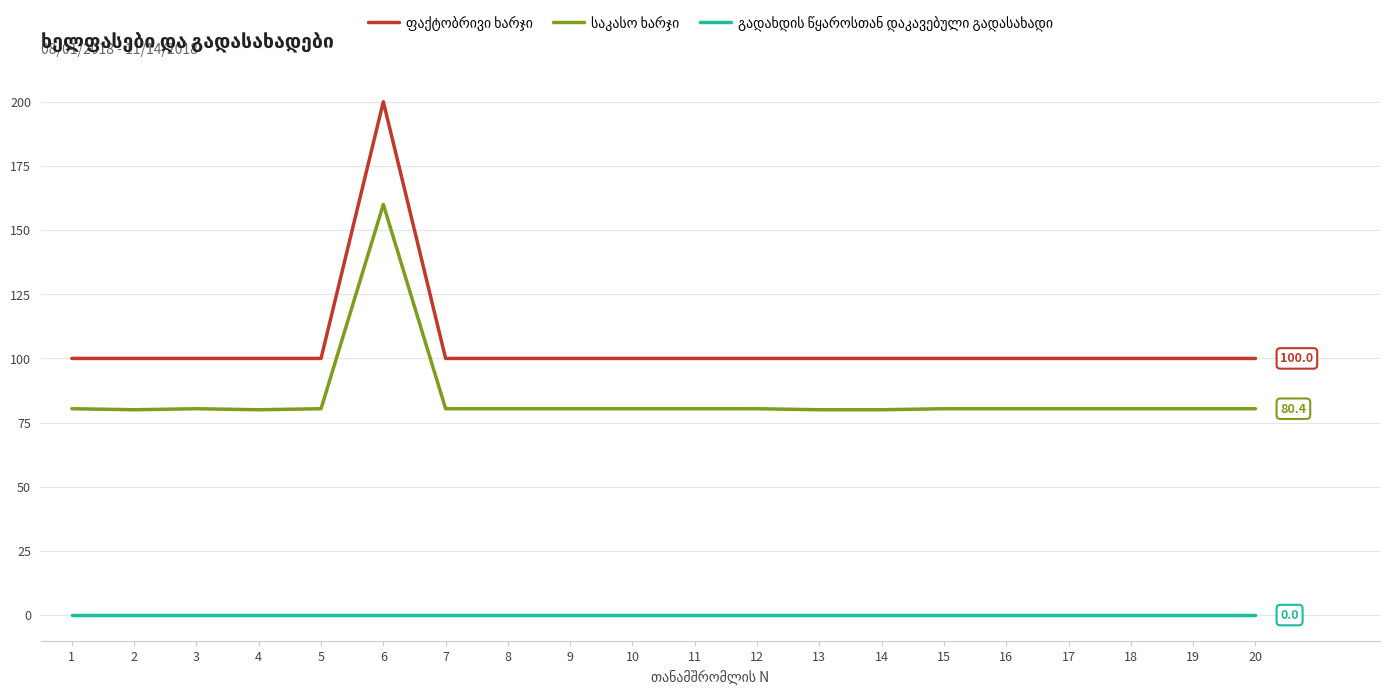

What is the total value across all series at 10?

180.4